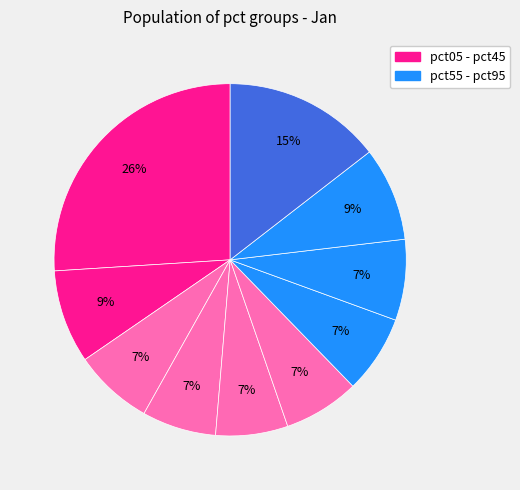

How many segments does this pie chart have?

10